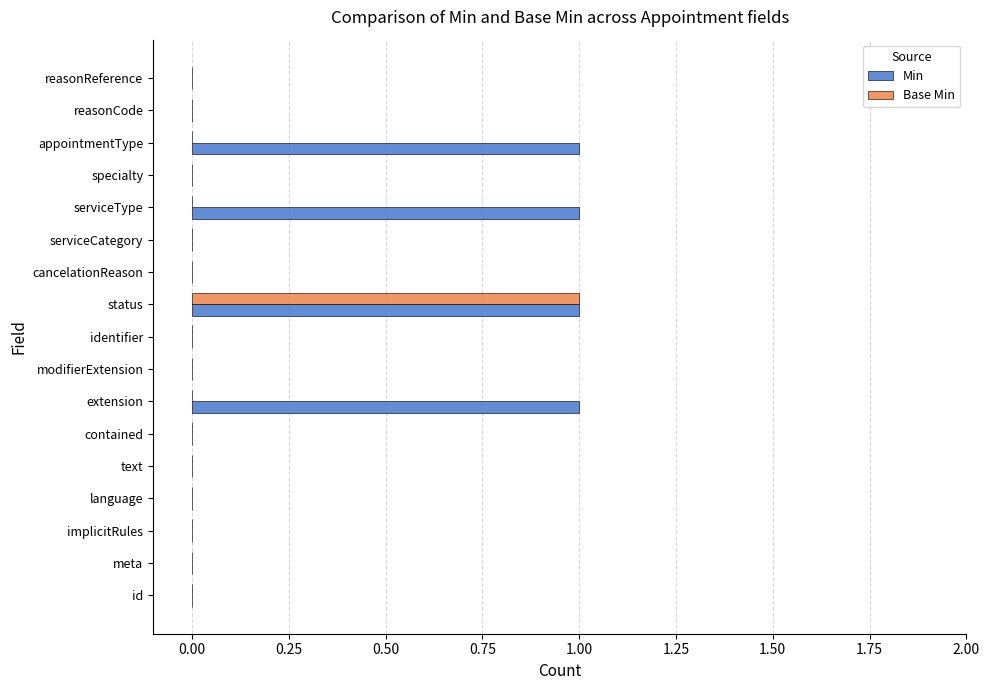

Is it true that Min equals 1 at serviceType?

True